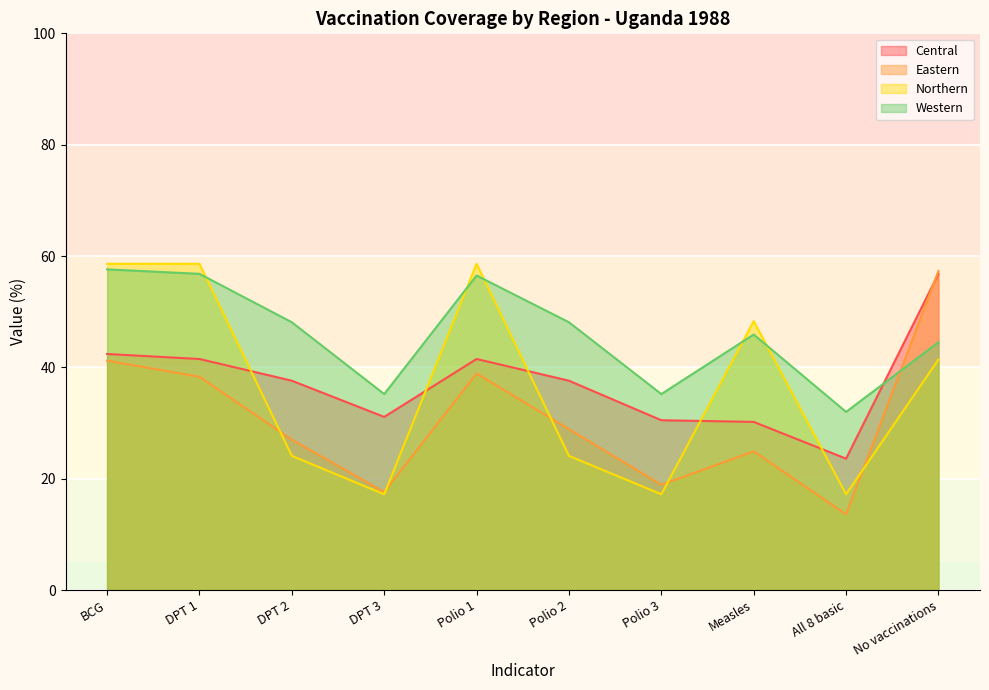

Does the chart display data point markers on the line(s)?

No